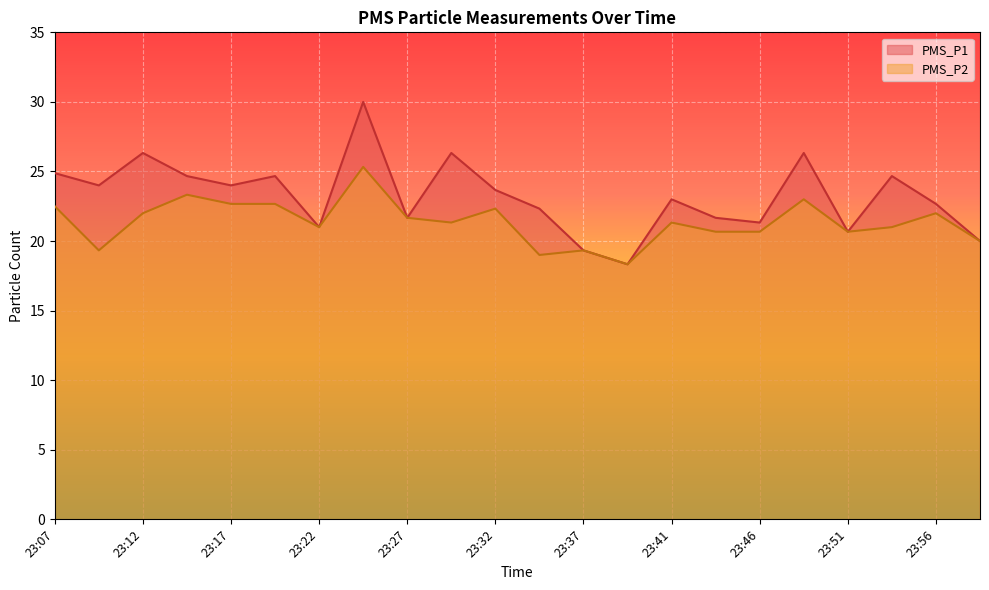

What is the sum of all PMS_P2 values?

470.2